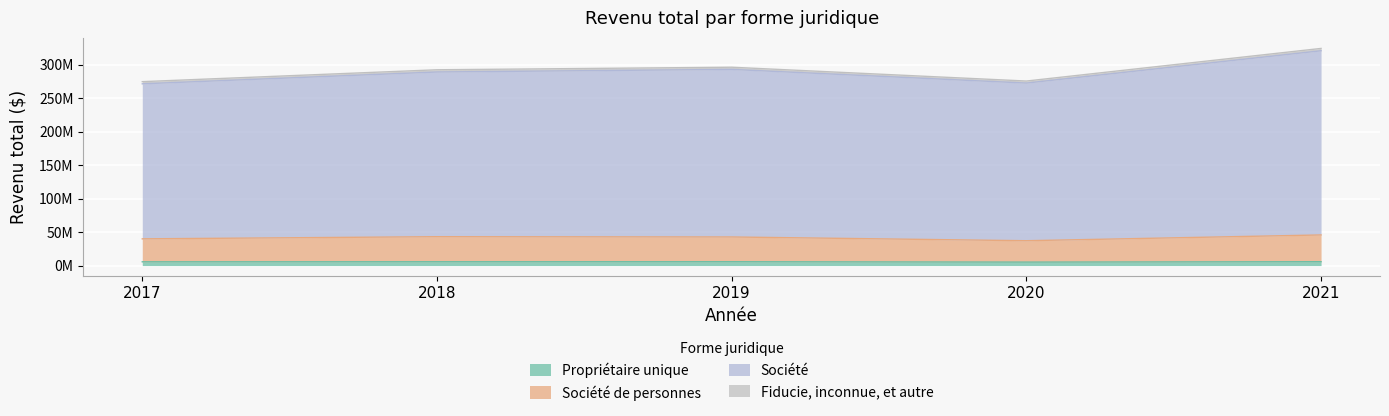

What is the difference between the Propriétaire unique values at 2021 and 2017?

158180